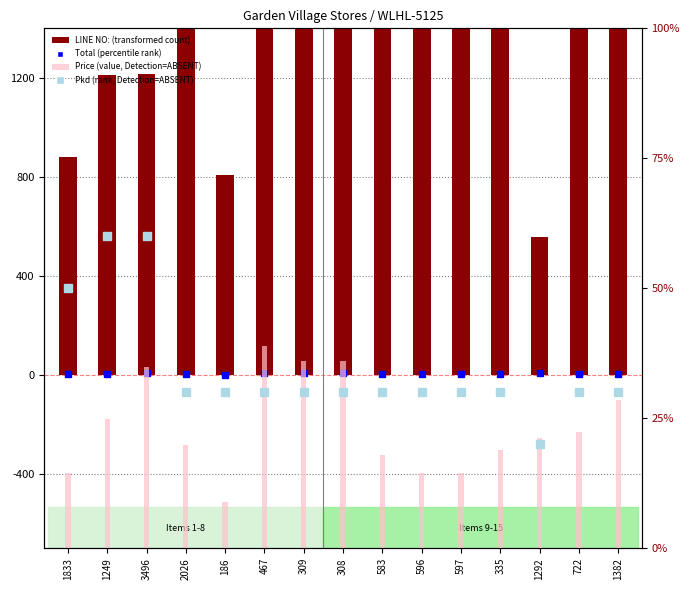

At which label does Pkd reach its peak?

1249